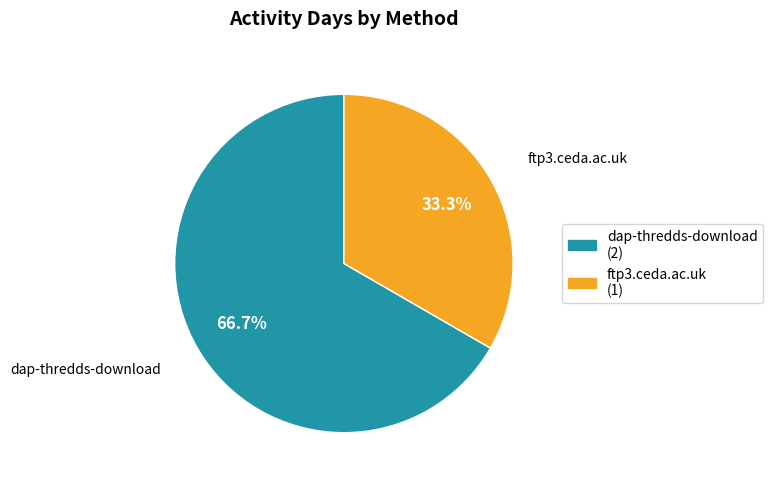

Rank the categories by value from lowest to highest.

ftp3.ceda.ac.uk, dap-thredds-download